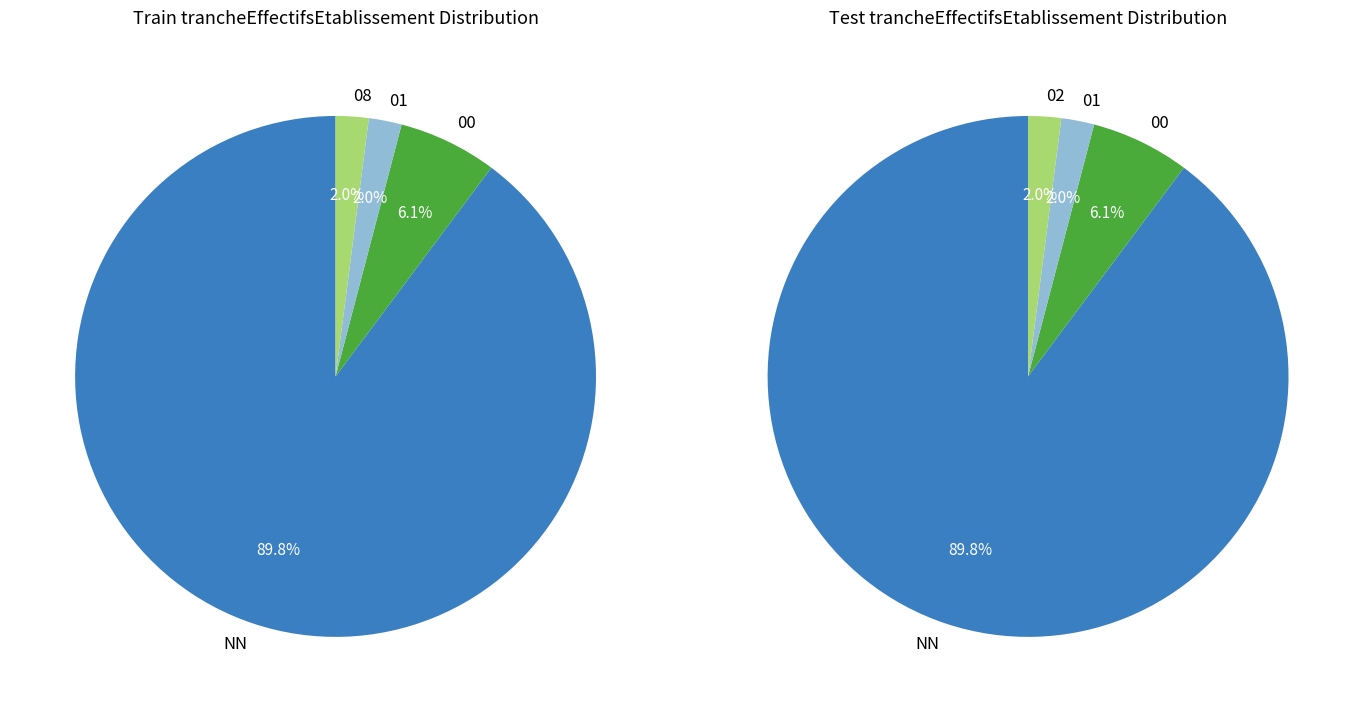

To the nearest percent, what percentage of the pie is 02?

2%